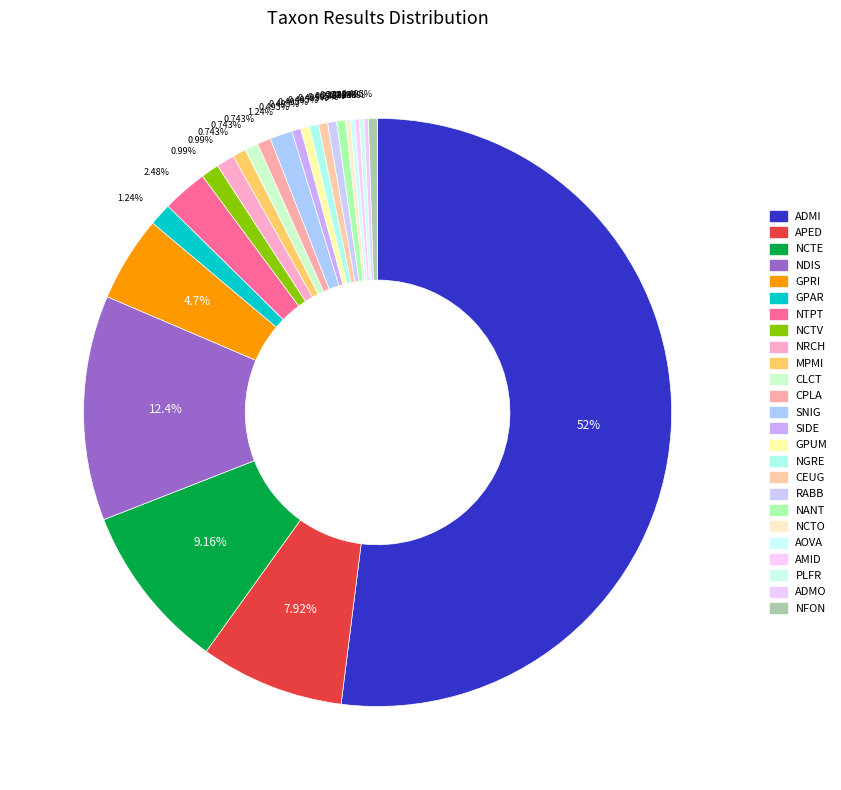

To the nearest percent, what is the combined percentage of GPUM and NTPT?

3%